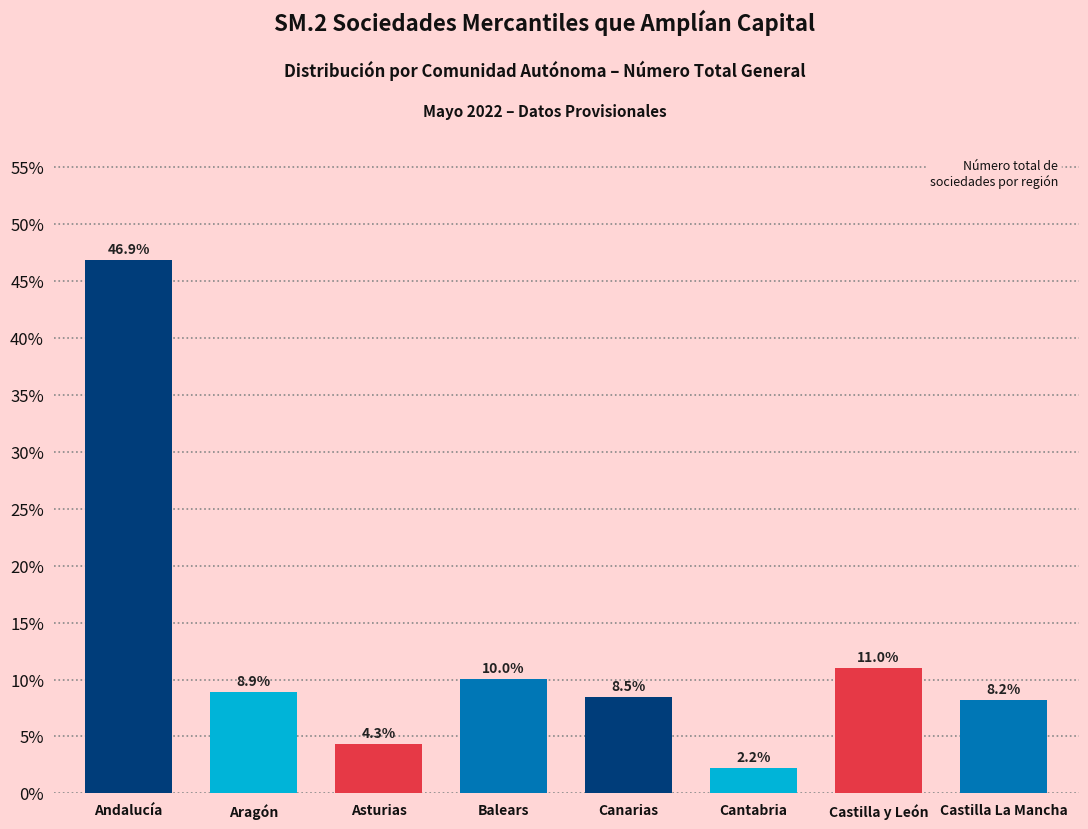

Reading right to left, list all the values displayed in this chart.

8.2	11.0	2.2	8.5	10.0	4.3	8.9	46.9